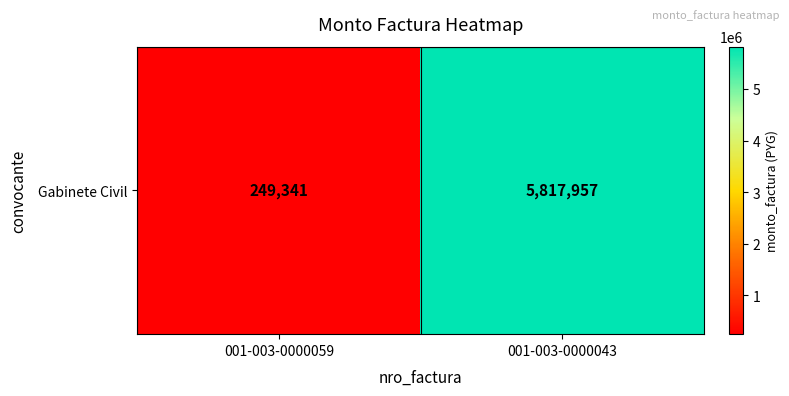

How many categories are shown in the chart?

2